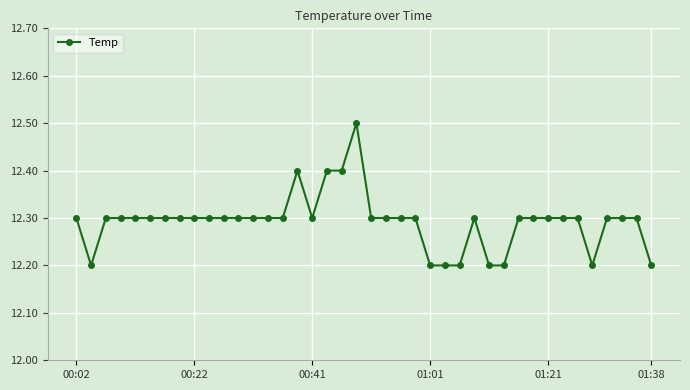

What is the average value?

12.3